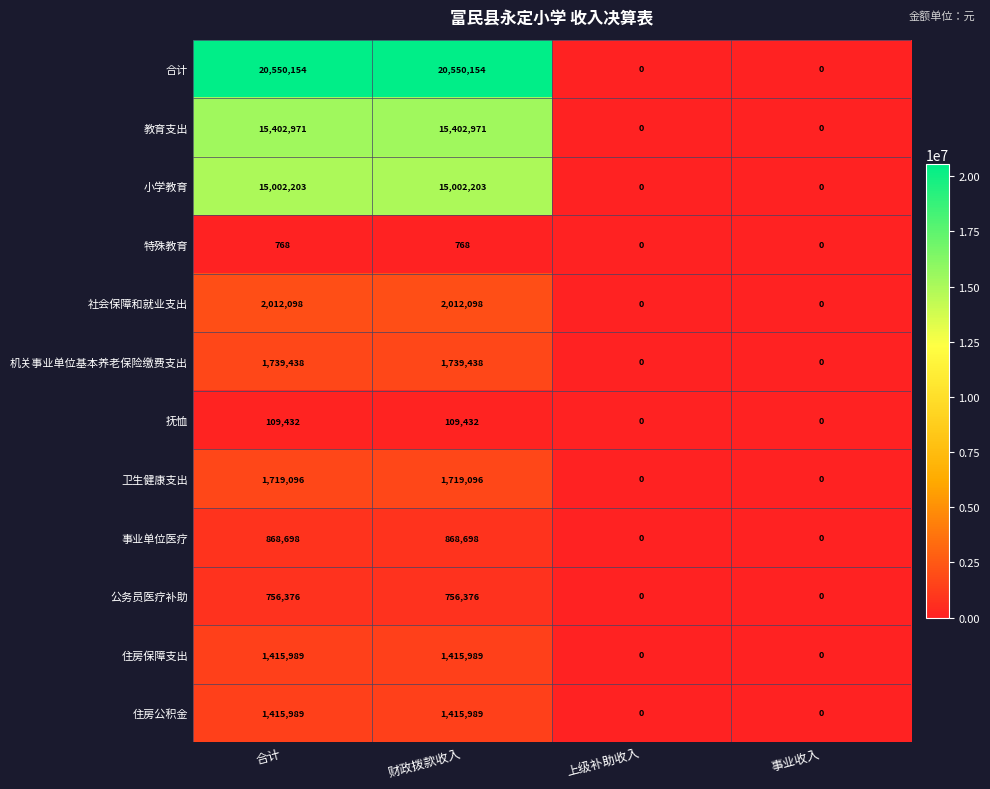

What is the sum of all 住房保障支出 values?

2831978